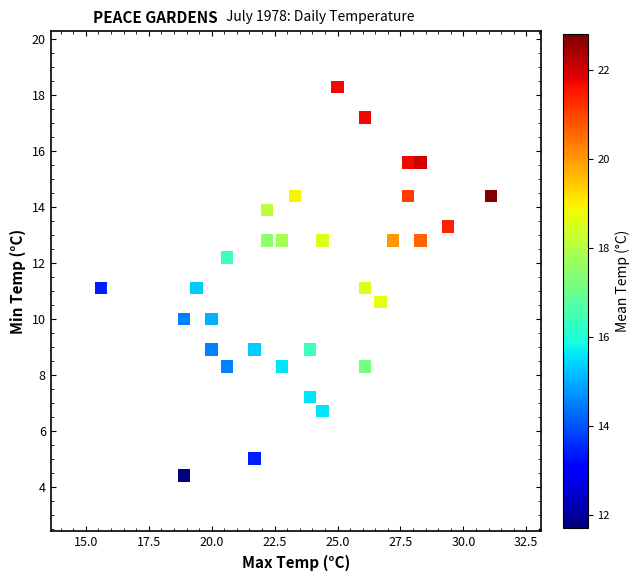

What is the range of X values (max minus min)?

15.5